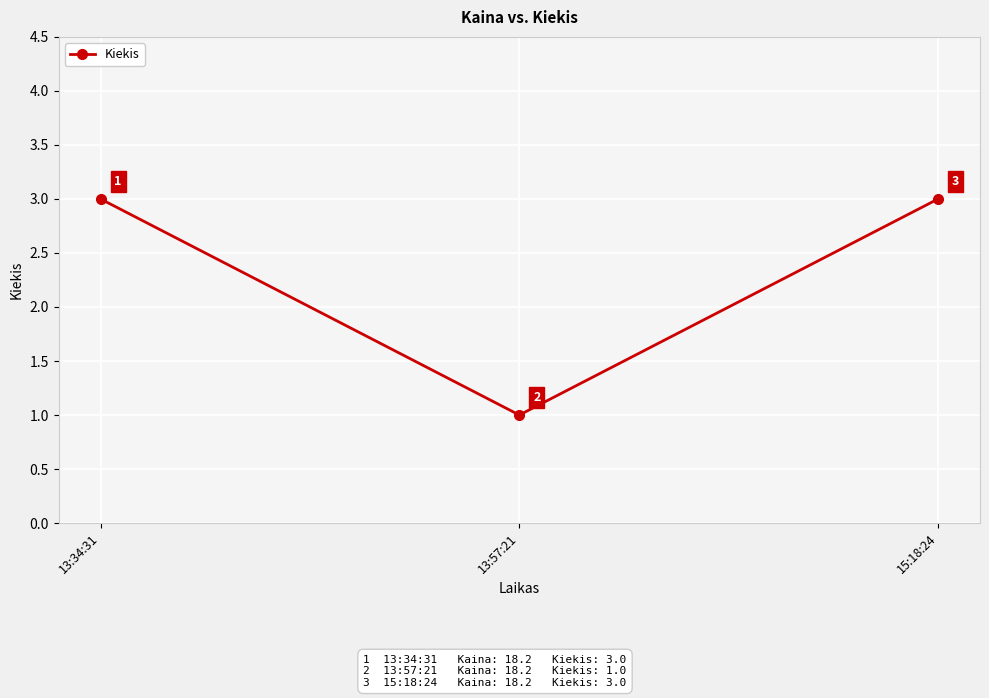

What is the sum of all values?

7